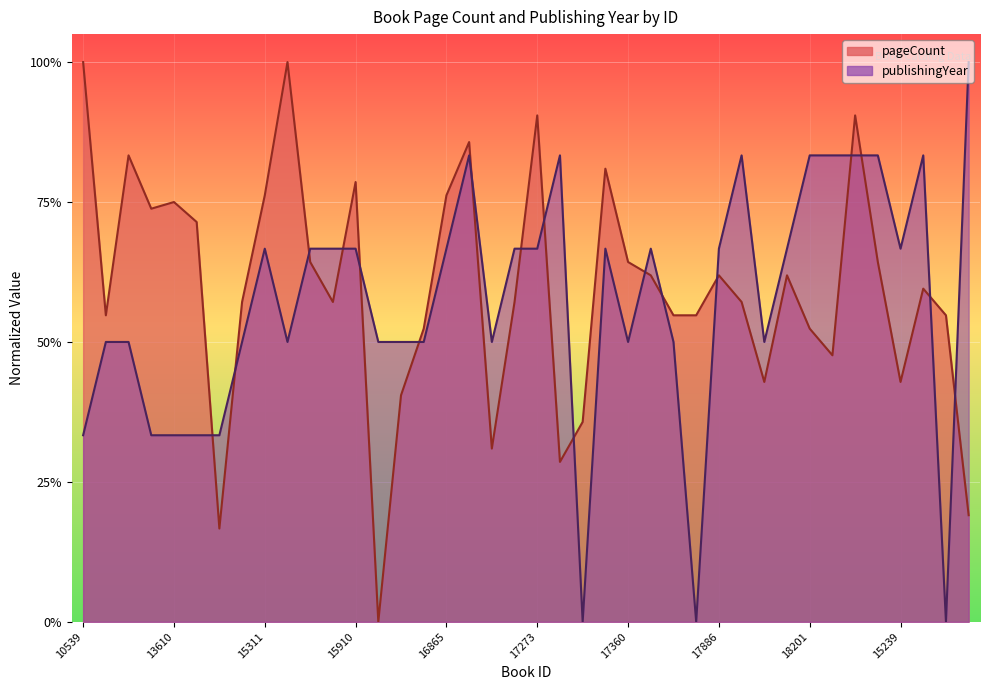

How many lines are shown in the chart?

2